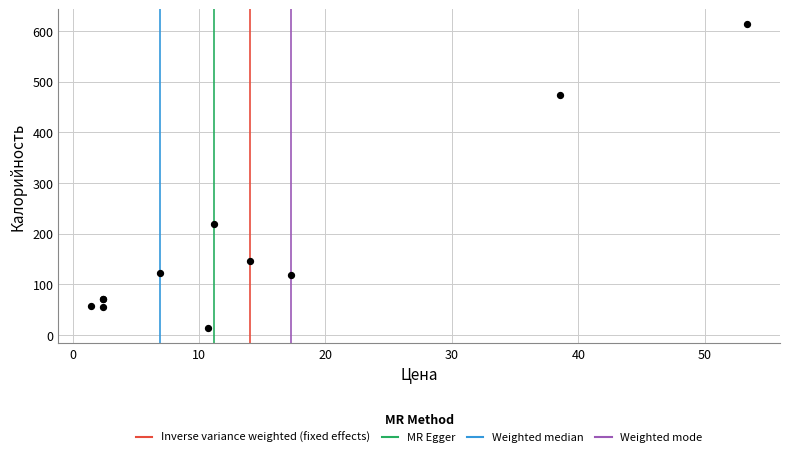

What Y value in the scatter plot is closest to 313?

218